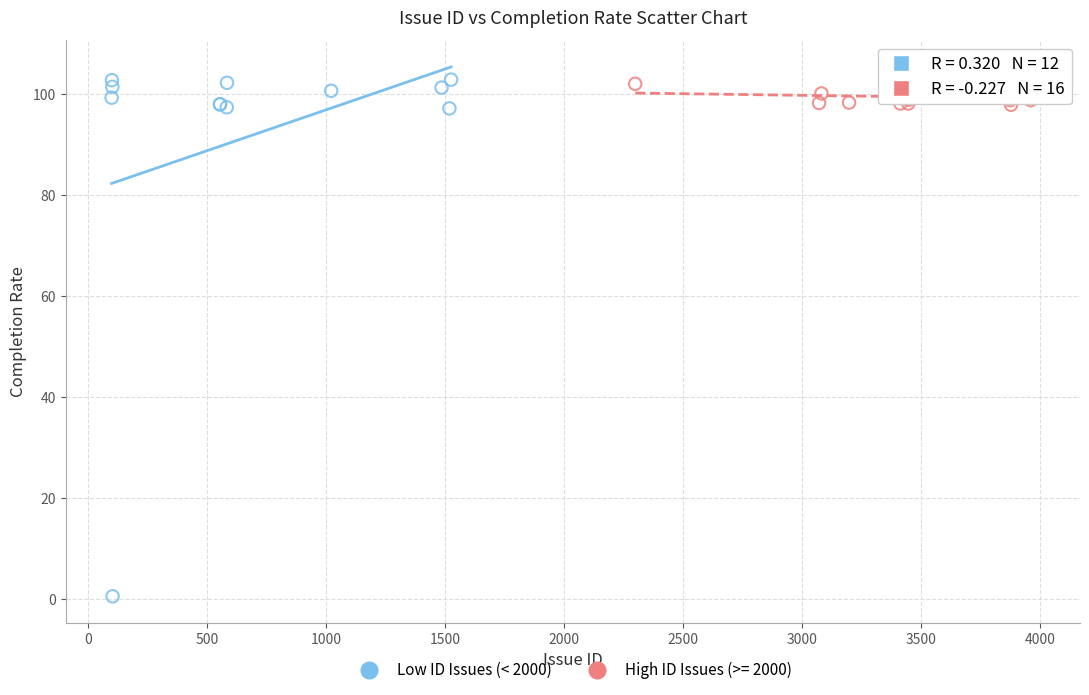

Which series has the largest Y range (max minus min)?

Low ID Issues (< 2000)